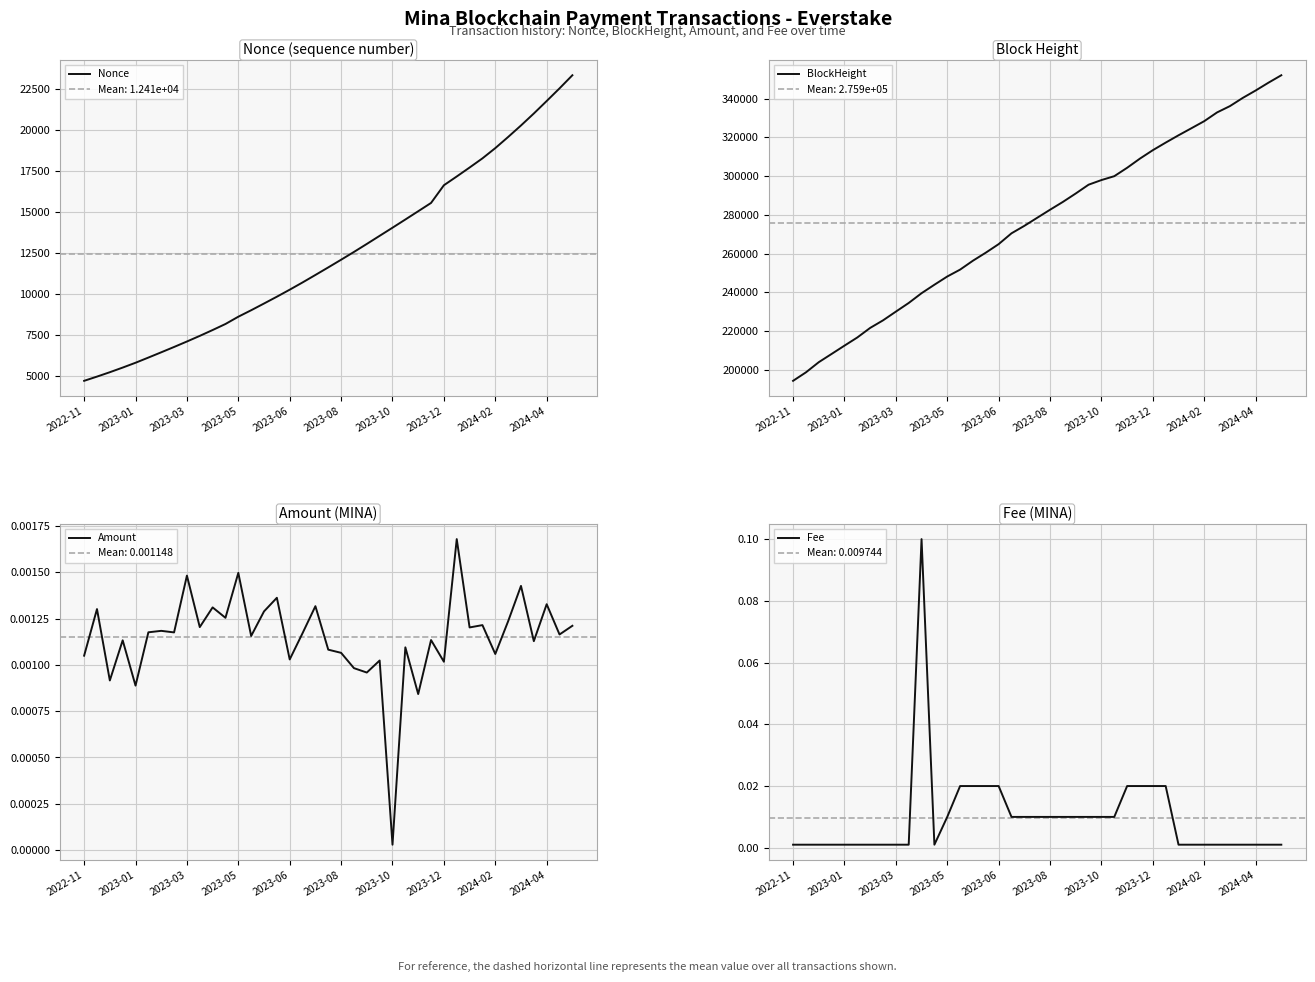

Which category has the lowest value in the BlockHeight series?

2022-11